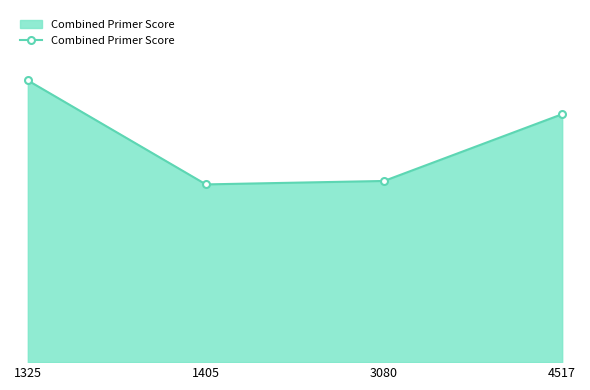

What is the average value?

70.0